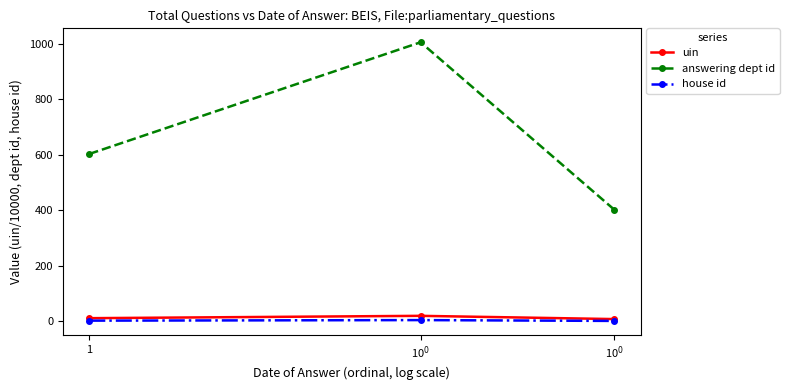

What is the maximum value shown in the chart?

1005.0